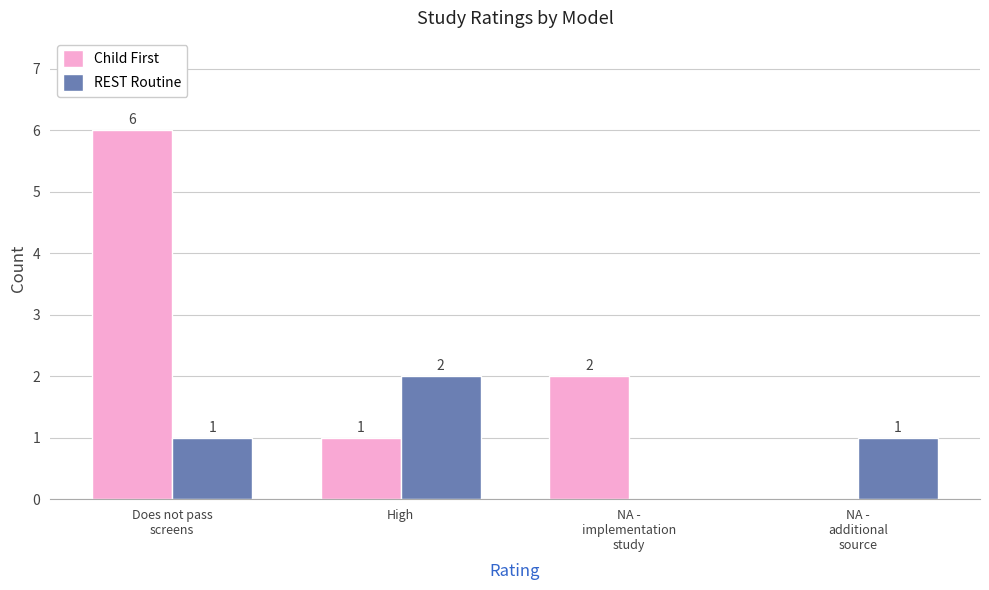

Count the REST Routine values in the range 1 to 2.

3